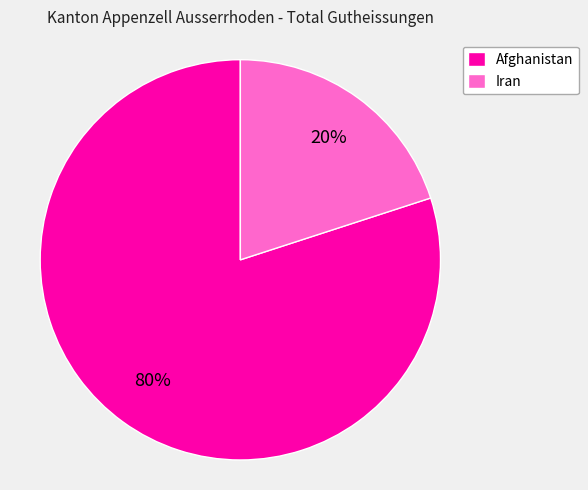

Is Afghanistan the majority of the pie?

Yes